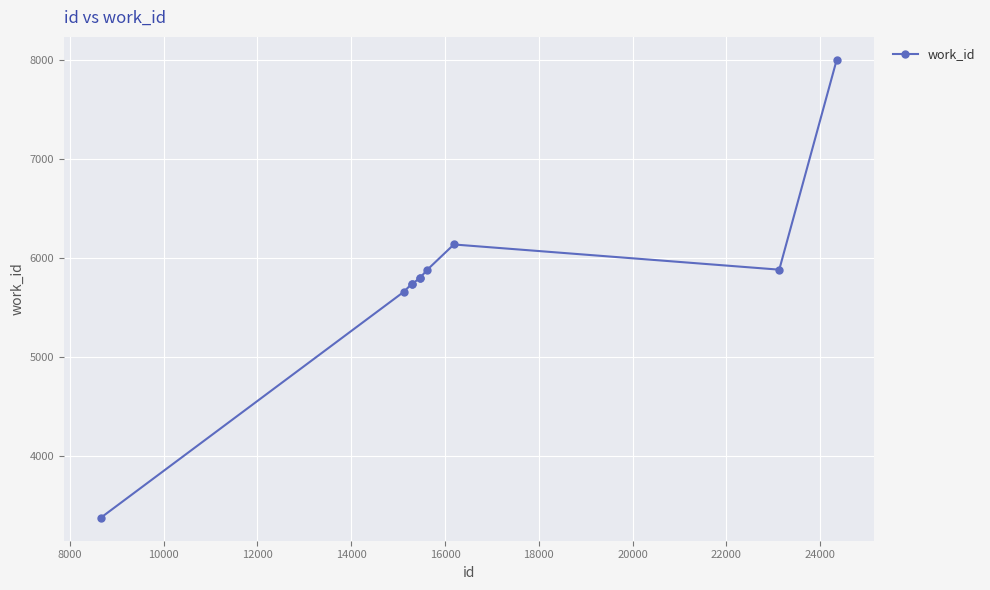

Count the number of data series in this chart.

1